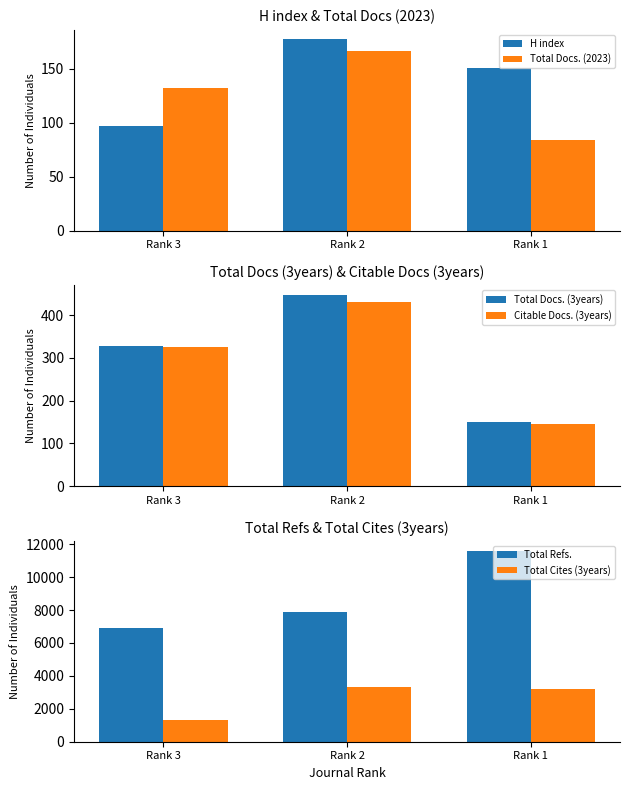

What is the value of the Total Cites (3years) bar at the 2nd from the left?

3347